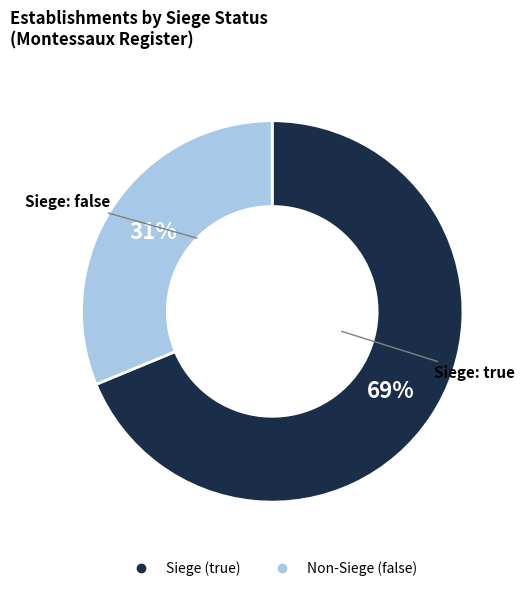

To the nearest percent, what is the average slice percentage?

50%